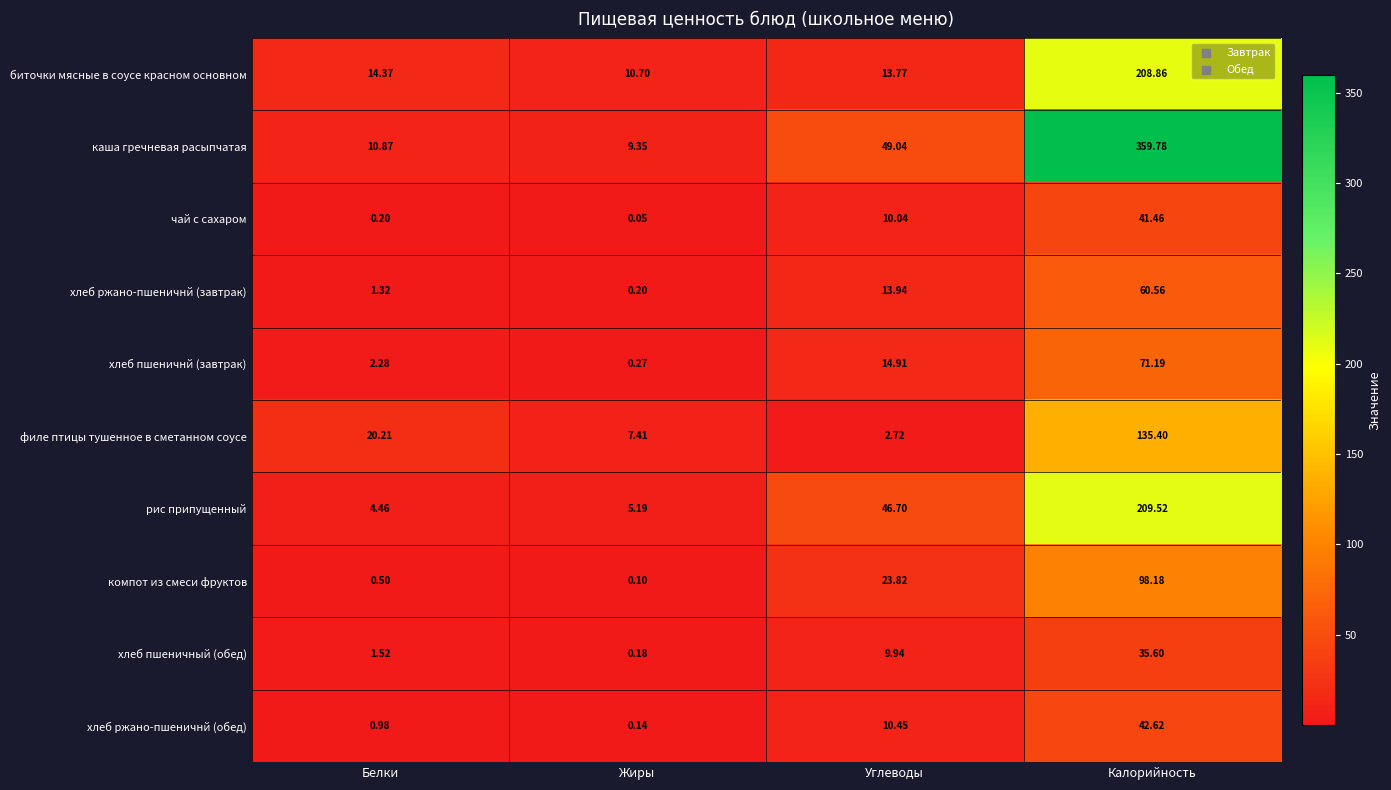

At which category does the chart reach its minimum across all series?

Жиры